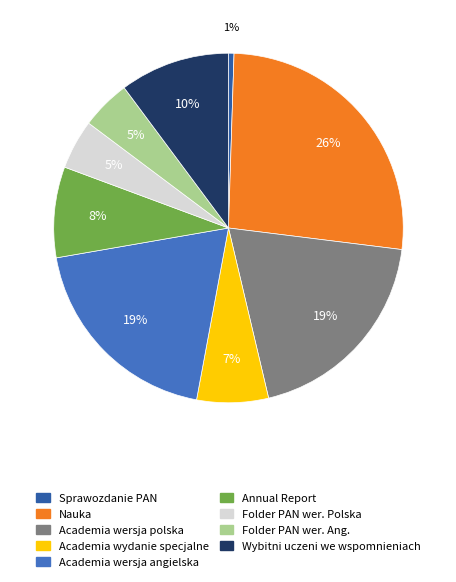

Does Academia wersja polska represent more than half of the total?

No